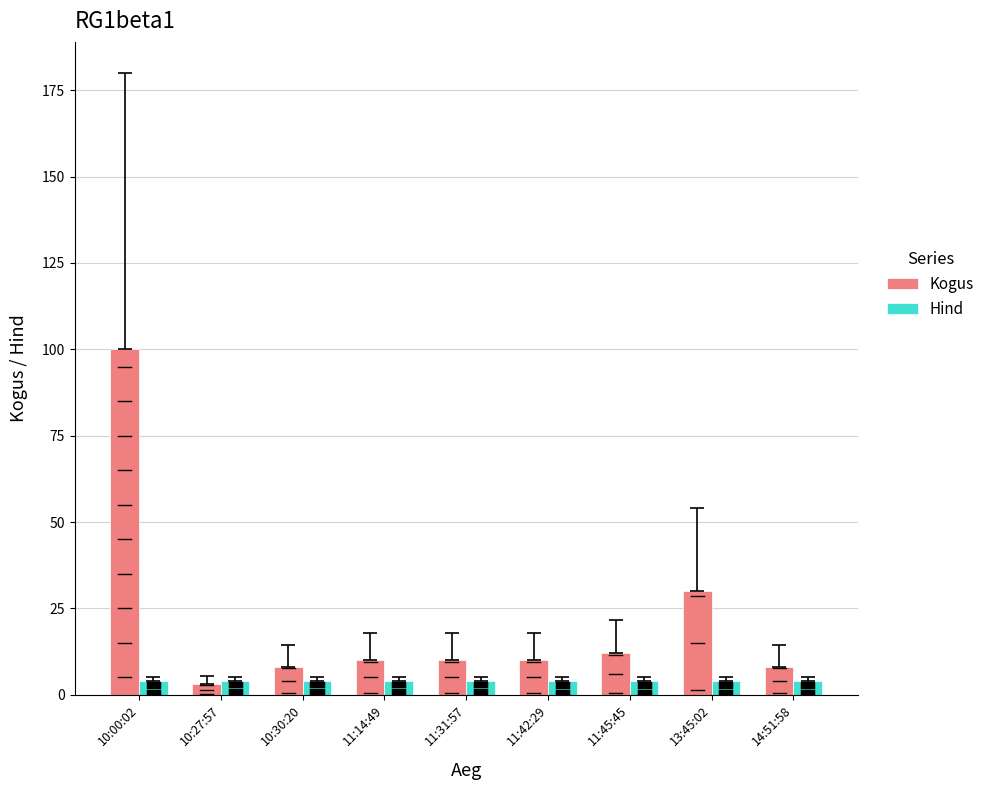

At 11:31:57, list the series in order from largest to smallest.

Kogus, Hind